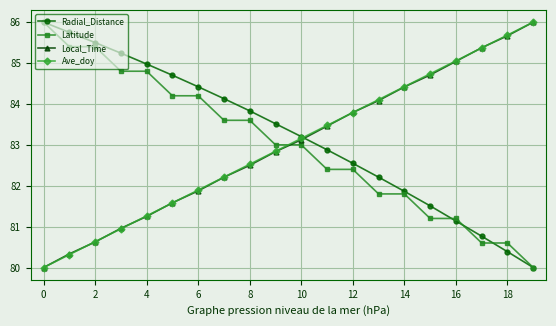

What is the minimum value shown in the chart?

80.0